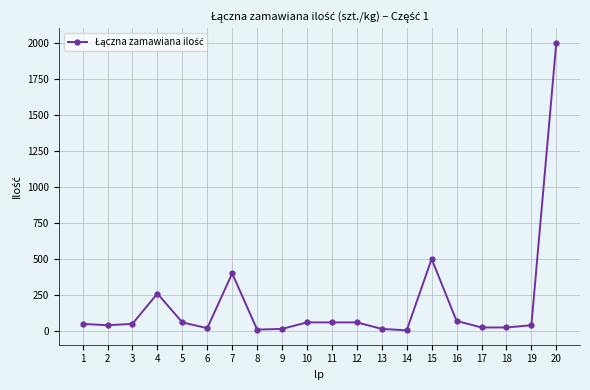

At which label is the value closest to 1002?

15